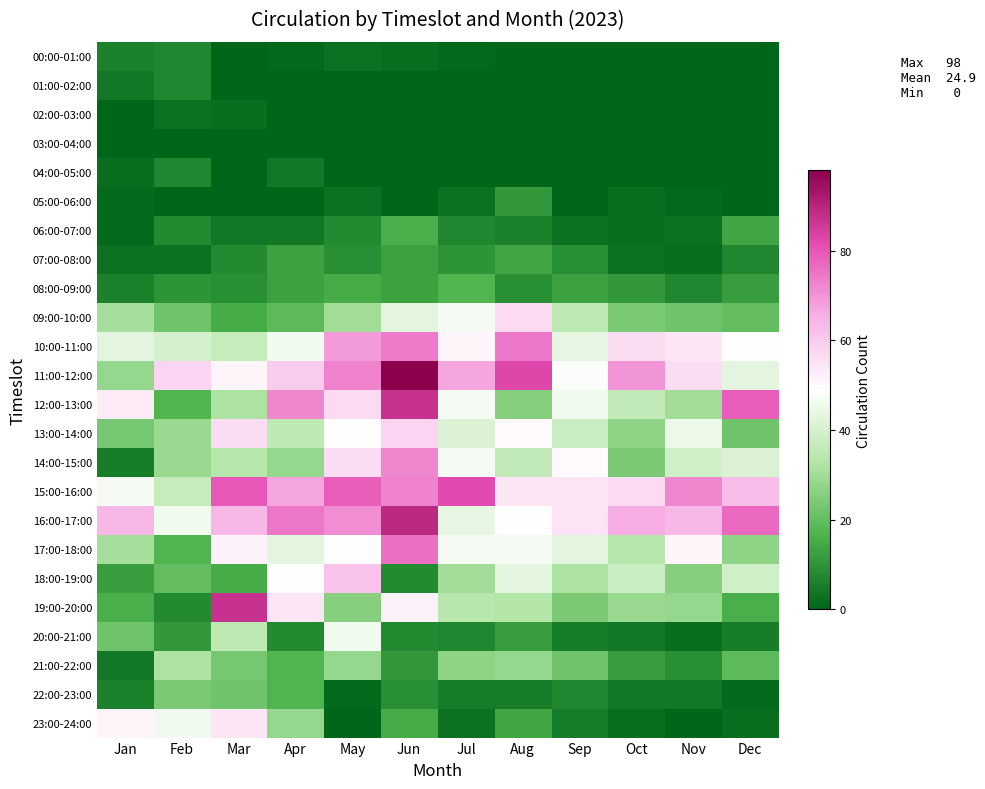

What is the total value across all series at Feb?

481